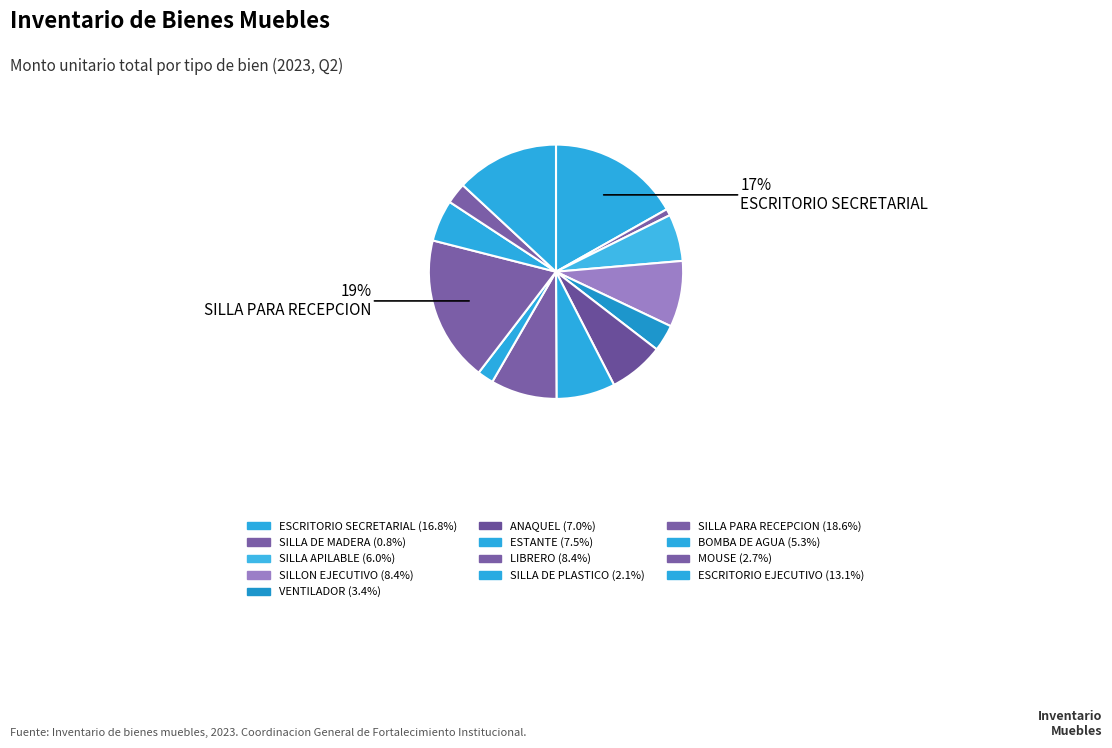

The SILLA PARA RECEPCION slice represents 24% of the pie. True or false?

False